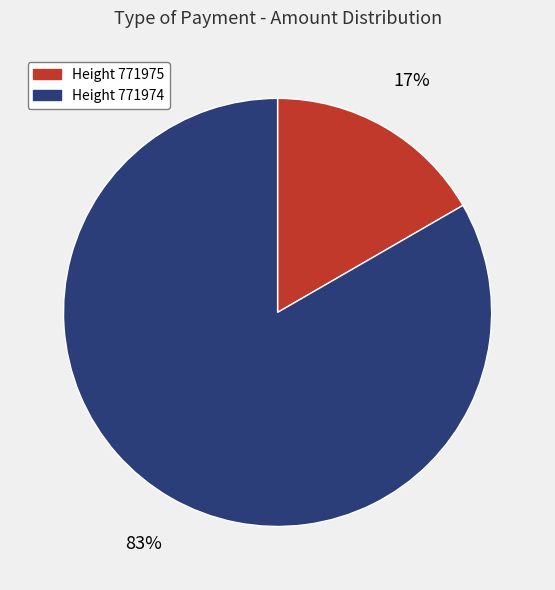

Is it true that Height 771975 is 11% of the pie?

False